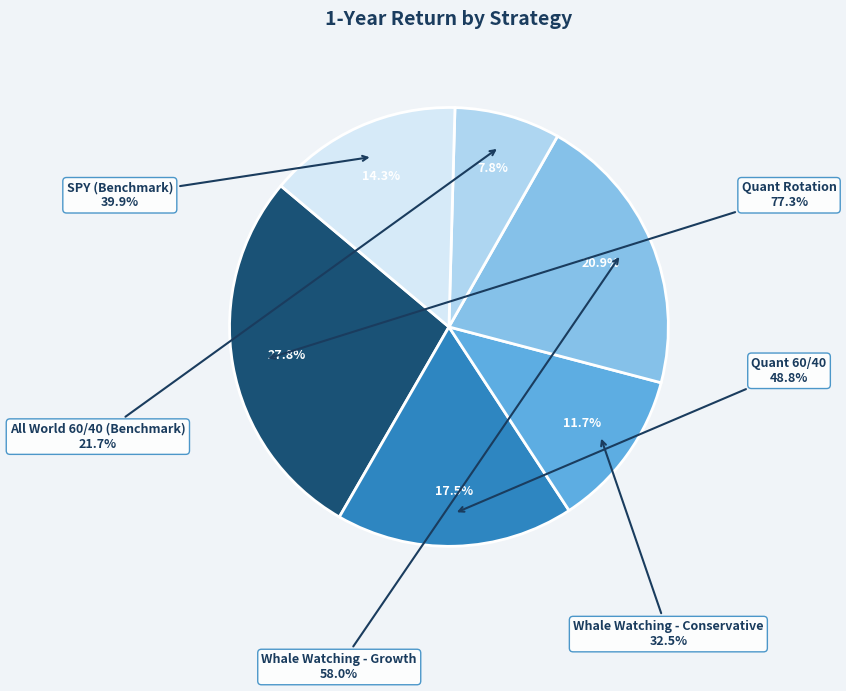

How many slices are in this pie chart?

6